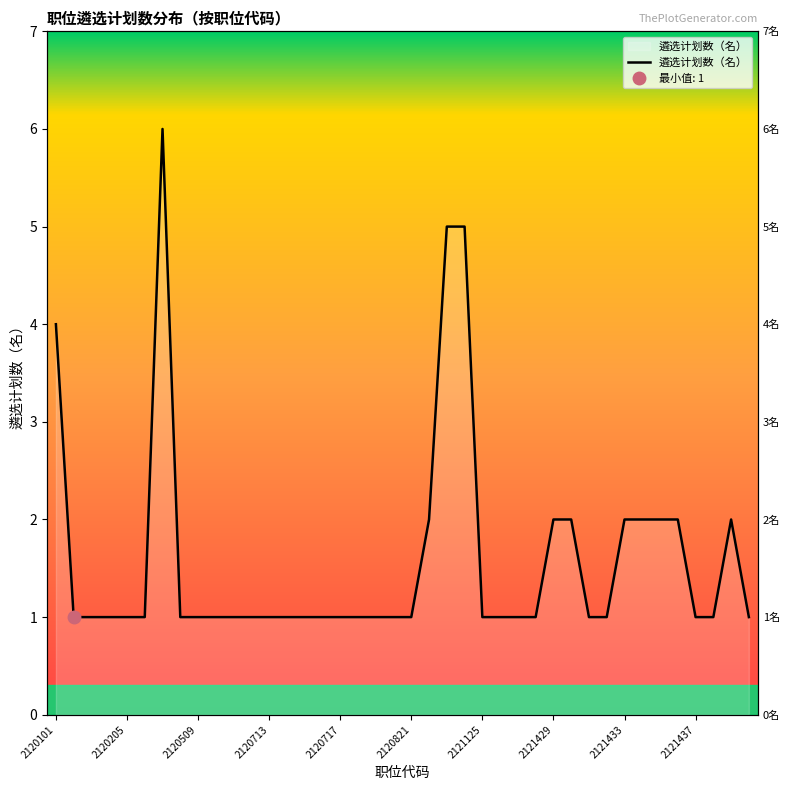

What is the change in value from 17 to 28?

+1